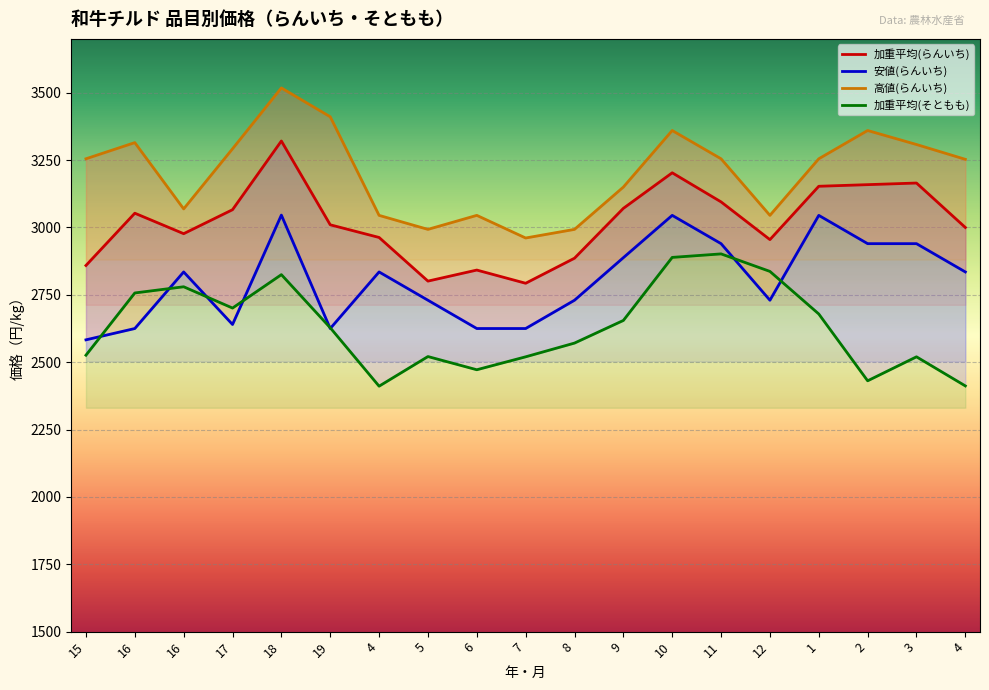

What is the difference between the highest and lowest values at 3?

788